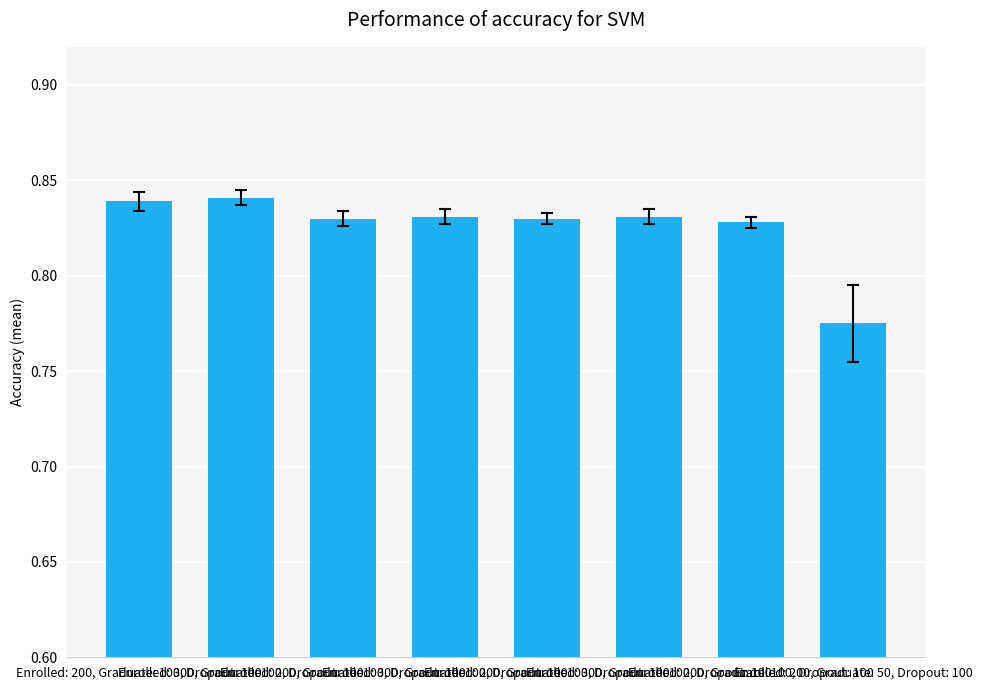

Count the number of categories in the chart.

8